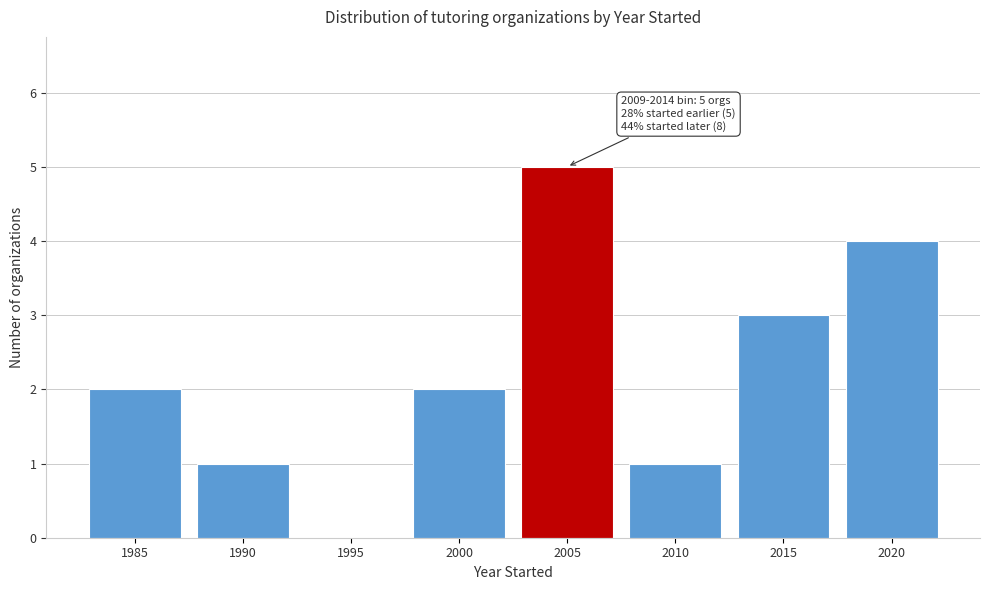

Reading left to right, extract all data points from this chart.

1985=2	1990=1	1995=0	2000=2	2005=5	2010=1	2015=3	2020=4